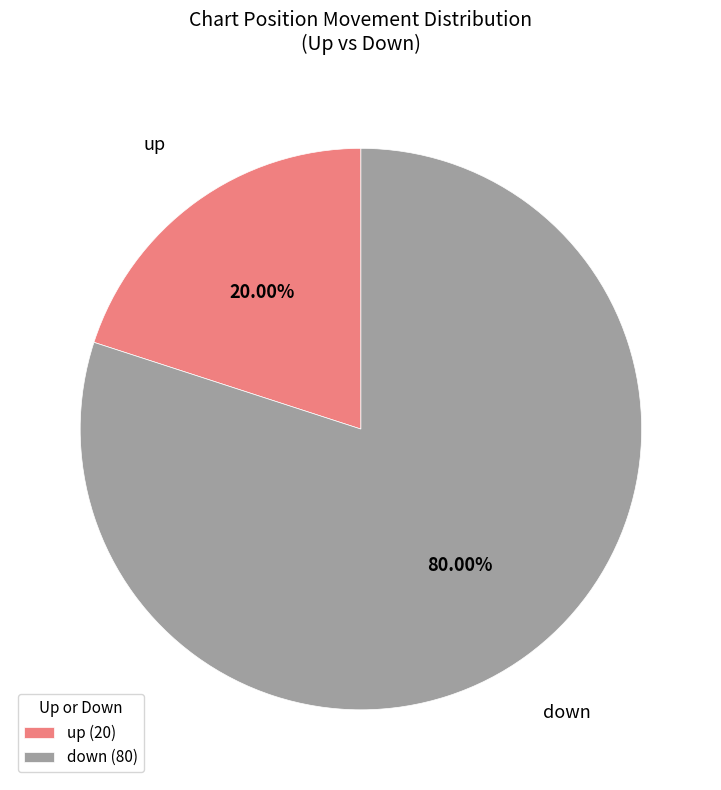

Which slice is the smallest?

up